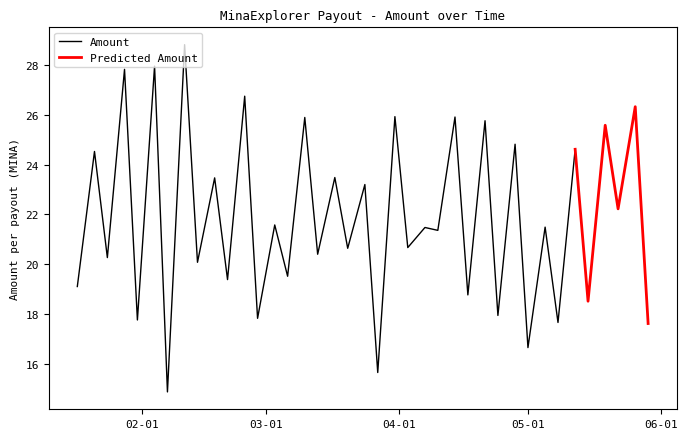

What is the difference between the second highest and minimum values?

13.1